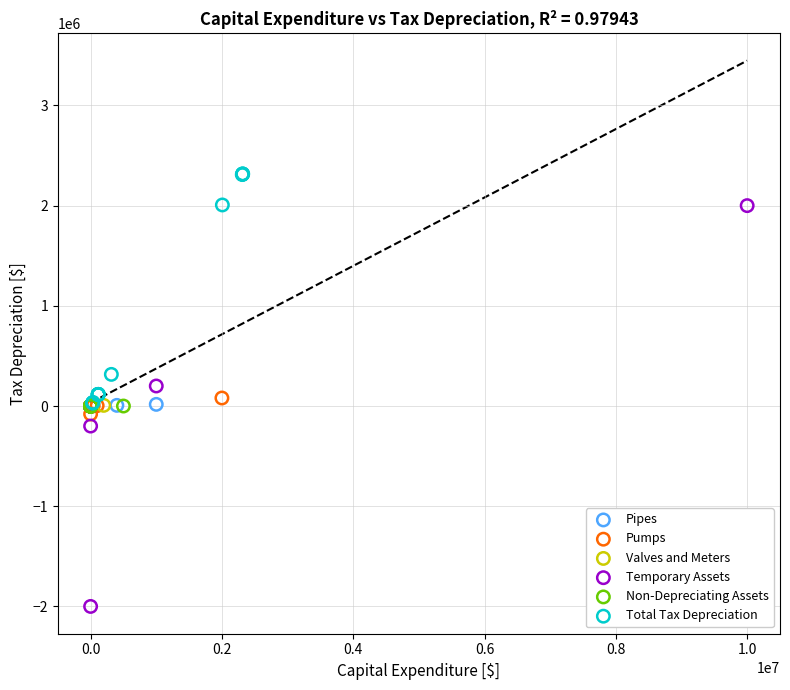

Which series reaches the minimum Y coordinate?

Temporary Assets